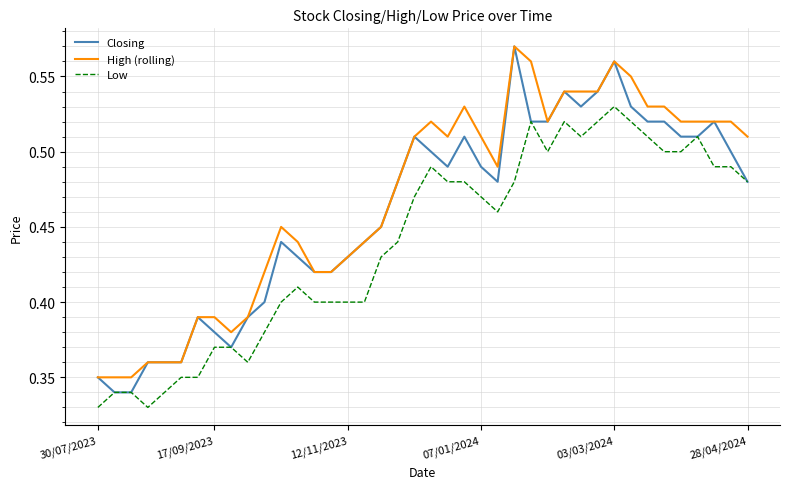

True or false: High (rolling) and Low cross at least once.

False